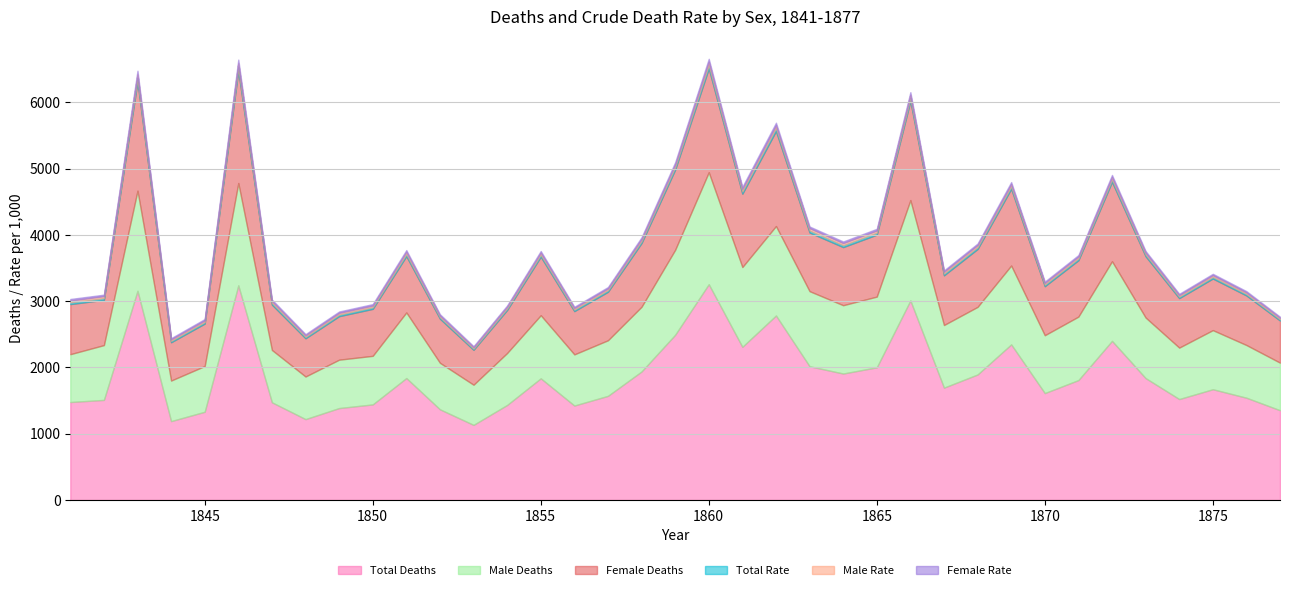

At how many categories does at least one series exceed 823?

37